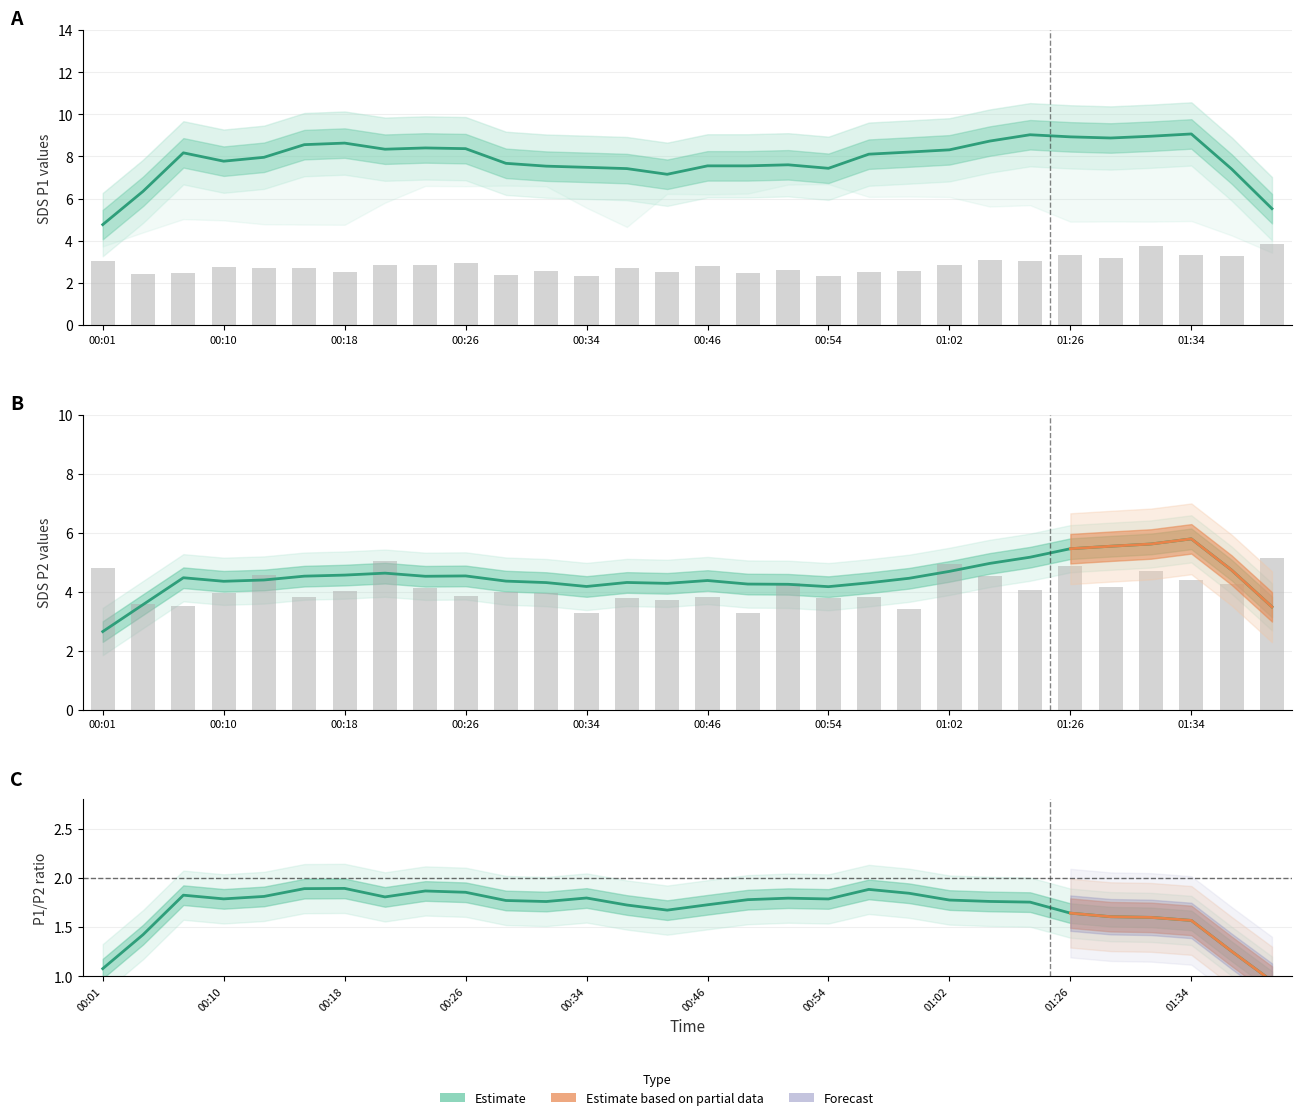

Which series has the largest total across all categories?

SDS_P1